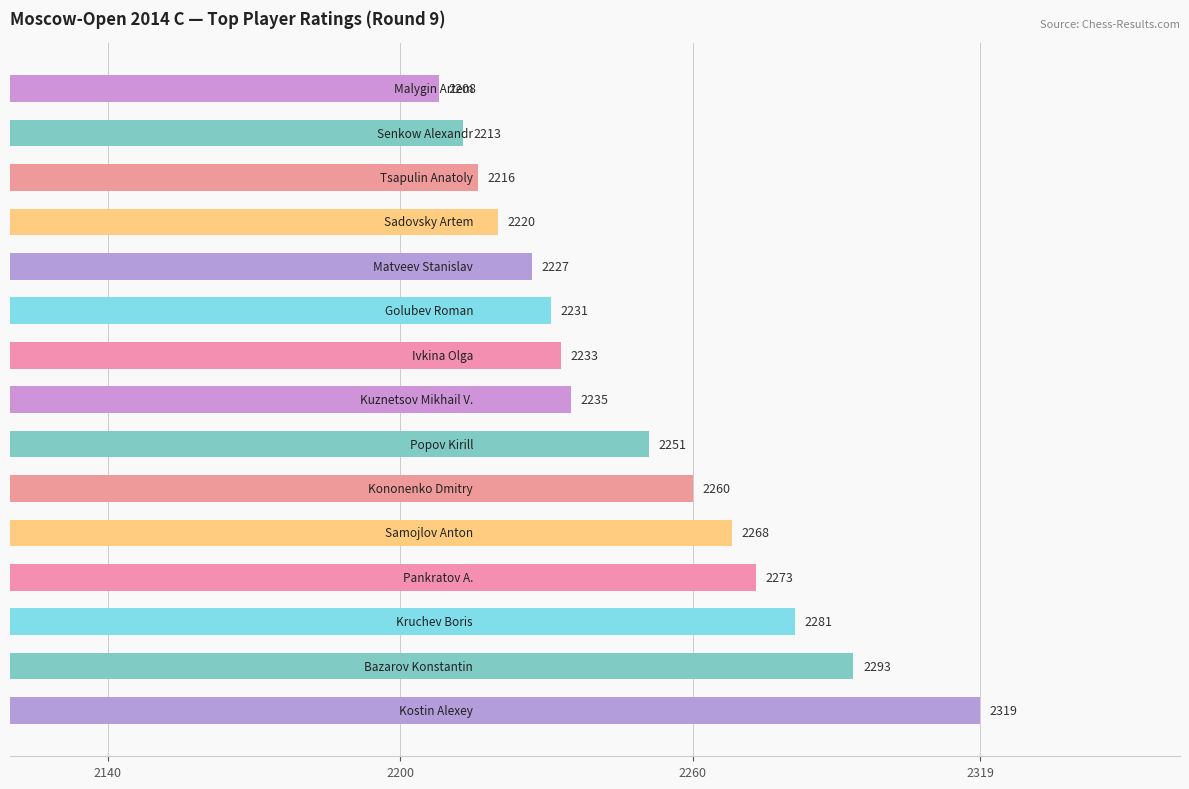

How many series are shown in this chart?

1